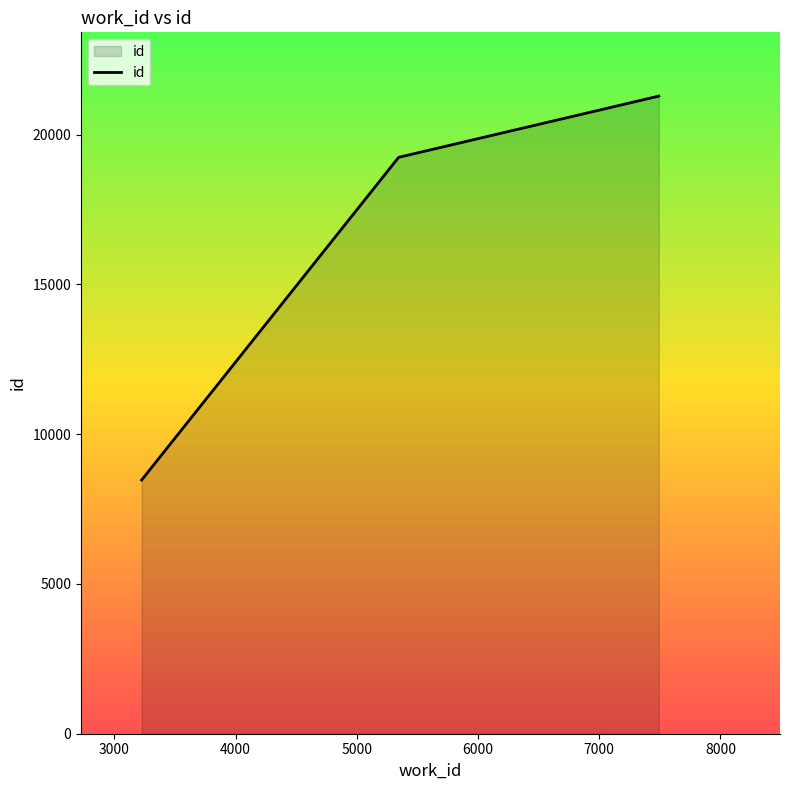

Count the number of data series in this chart.

1